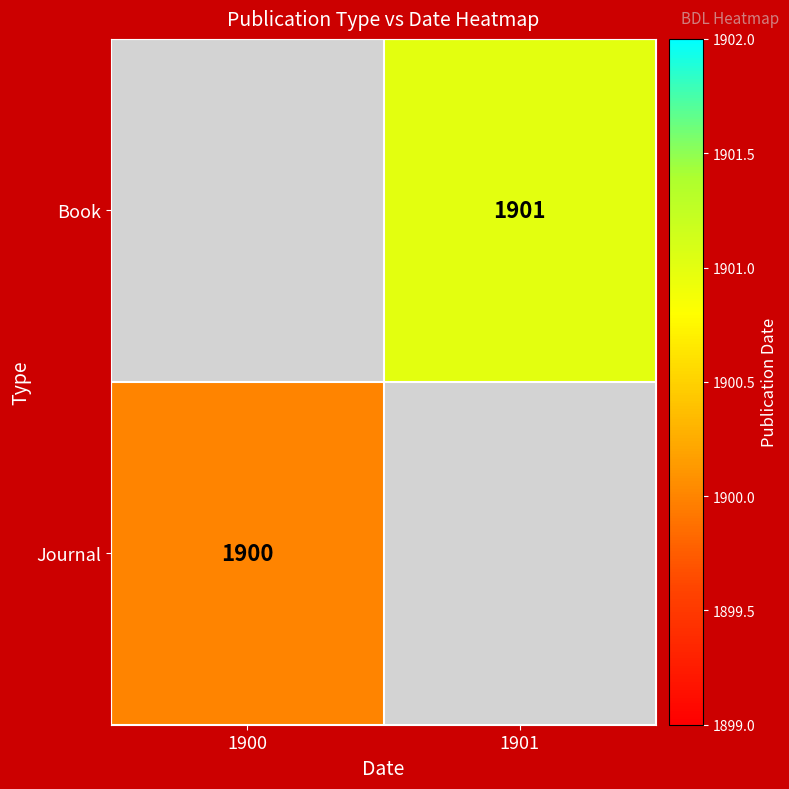

Which has a higher value, 1900 or 1901?

1901